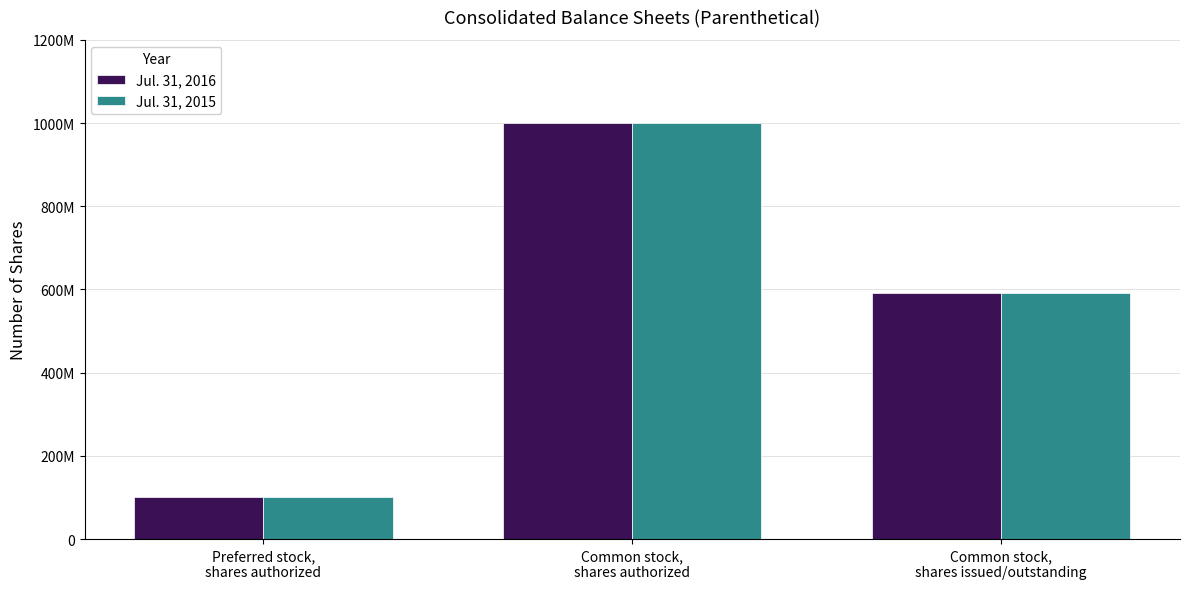

What position from the left is Preferred stock,
shares authorized?

1